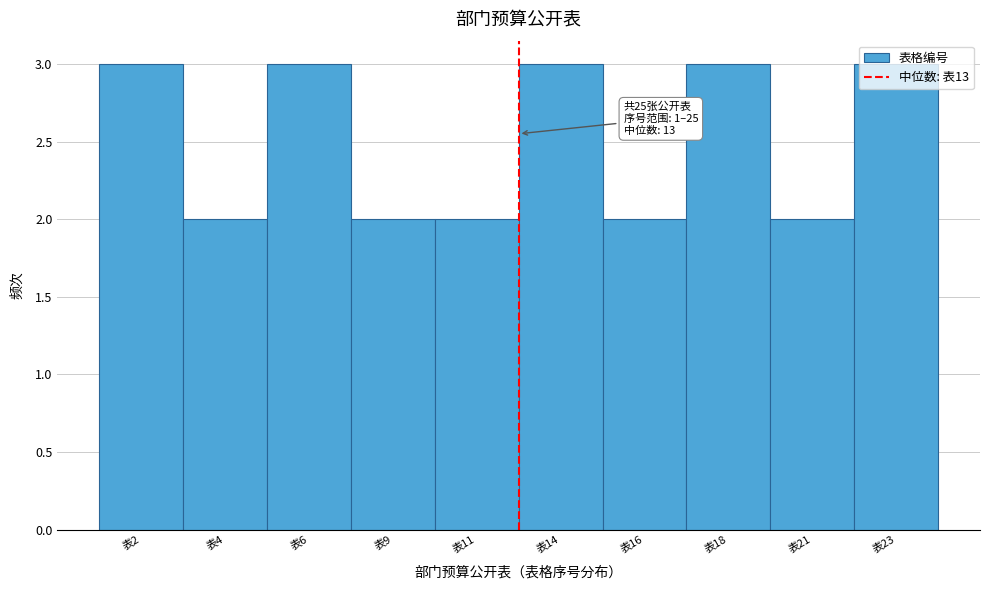

Which has a higher value, 表21 or 表23?

表23